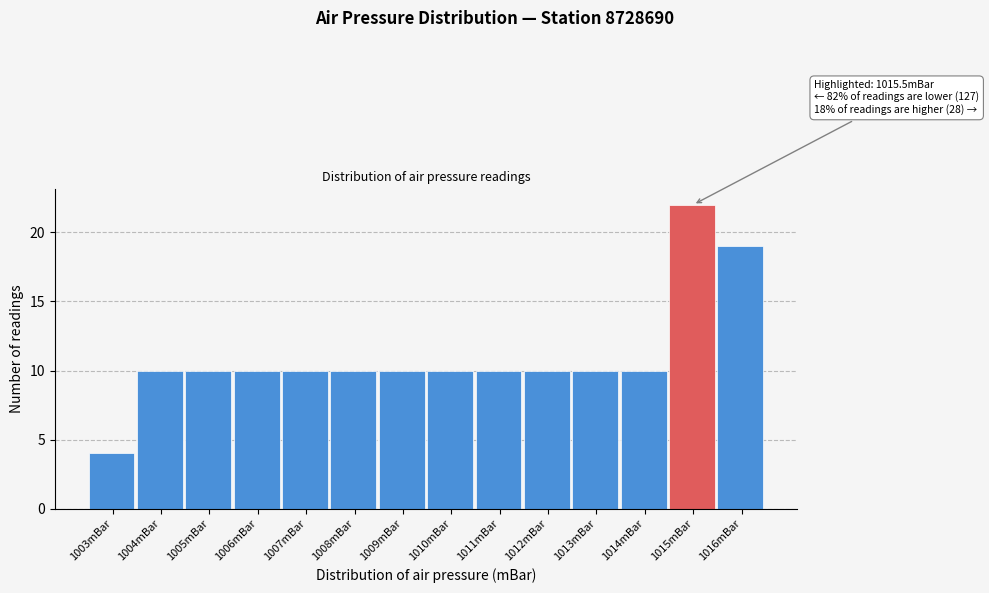

Reading right to left, transcribe all the data shown in this chart.

1016mBar=19	1015mBar=22	1014mBar=10	1013mBar=10	1012mBar=10	1011mBar=10	1010mBar=10	1009mBar=10	1008mBar=10	1007mBar=10	1006mBar=10	1005mBar=10	1004mBar=10	1003mBar=4